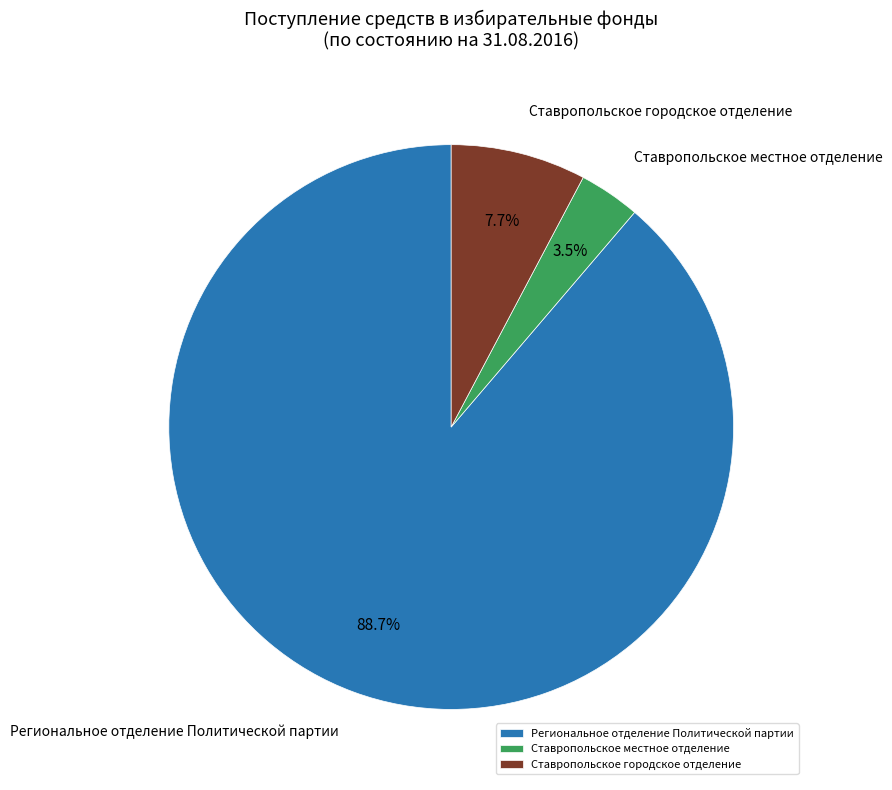

To the nearest percent, what portion does Региональное отделение Политической партии represent?

89%